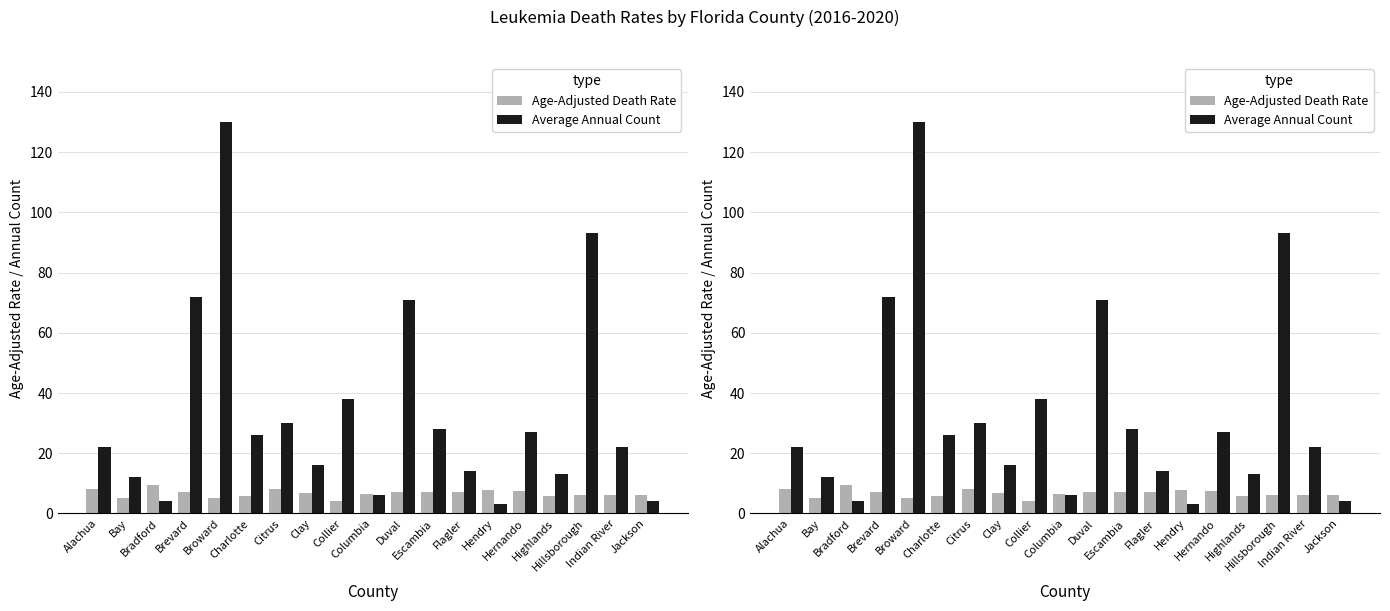

True or false: Average Annual Count has a value of 0.7 at Hendry.

False